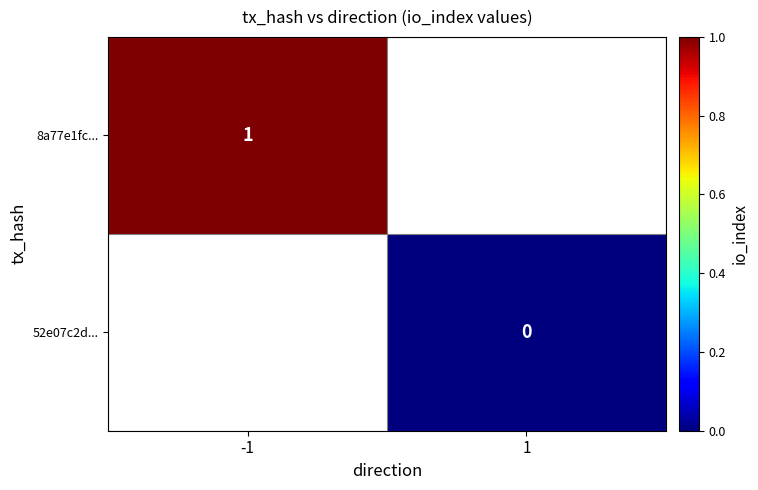

Is the value of 52e07c2d... at 1 greater than the value of 8a77e1fc... at -1?

No